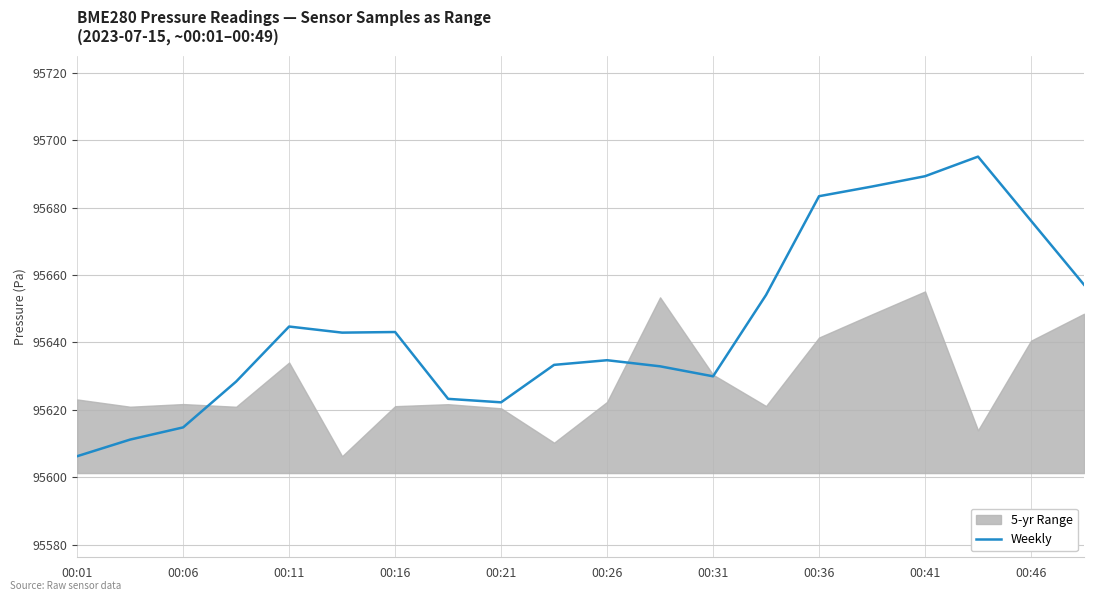

What is the sum of all values?

1912909.2